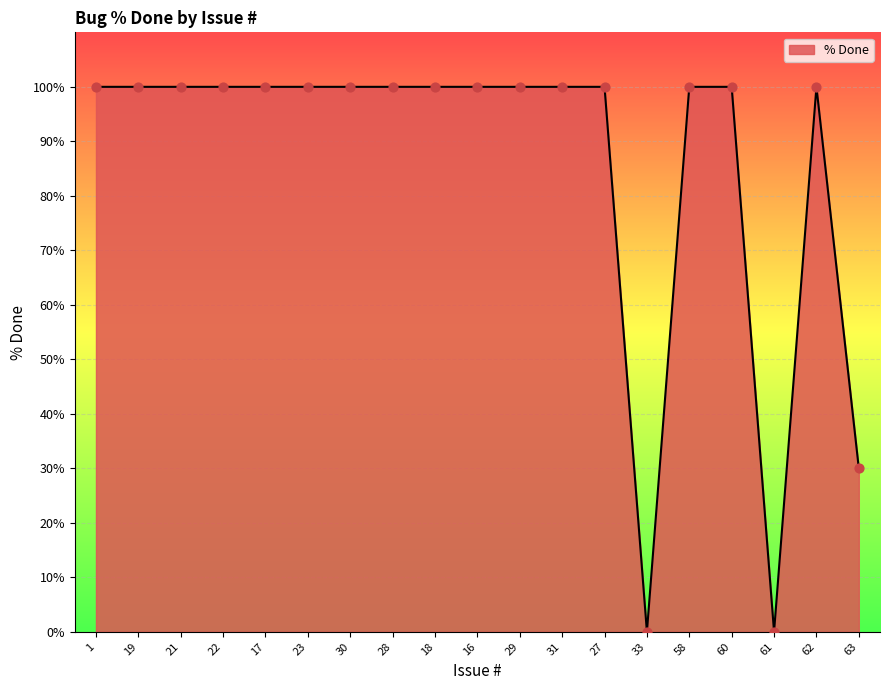

What is the ratio of the value at 17 to the value at 27?

1.0